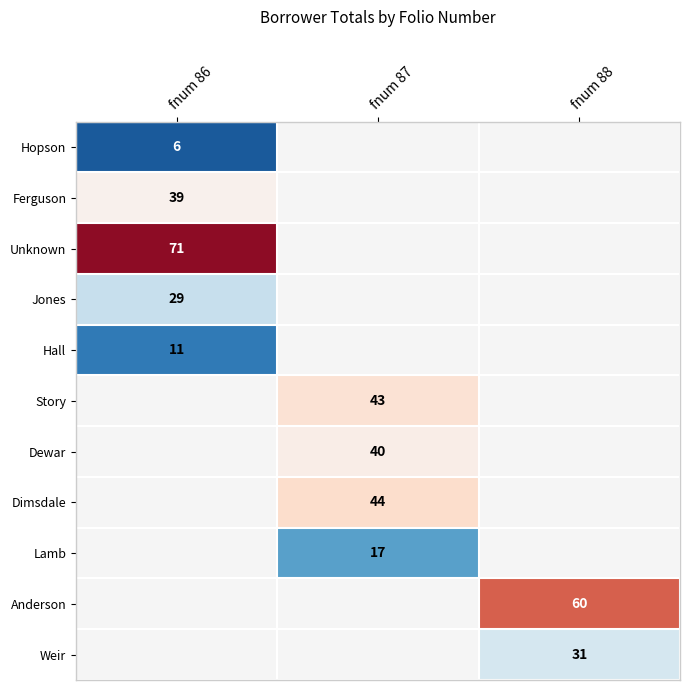

How many categories are shown in the chart?

3